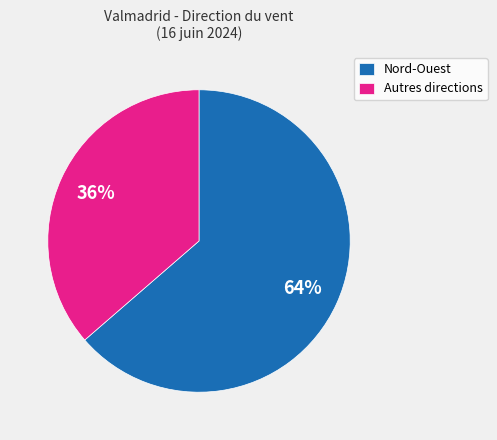

Count the number of slices in the pie.

2